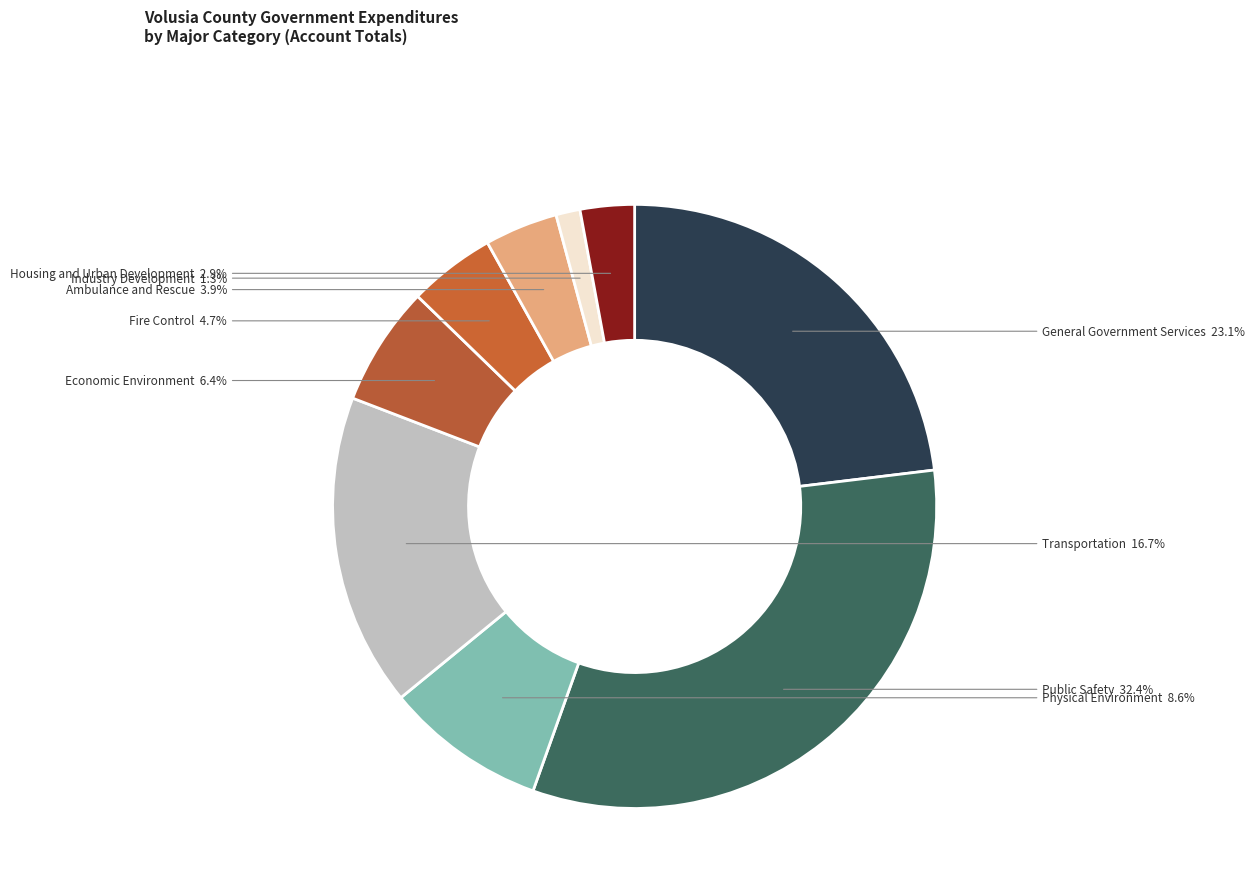

What portion of the pie excludes Fire Control?

95.3%